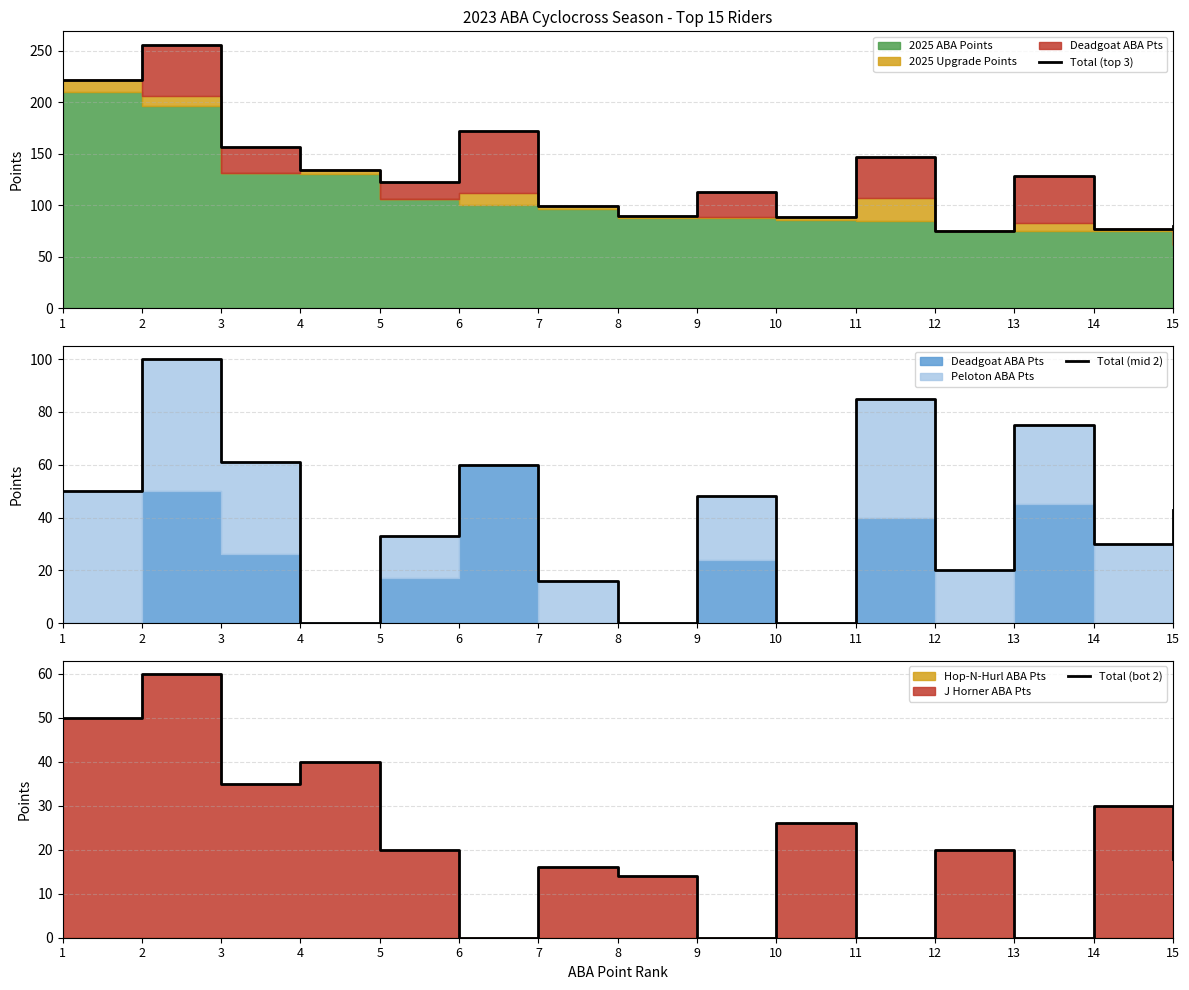

Is it true that Total (bot 2) equals 26 at 10?

True